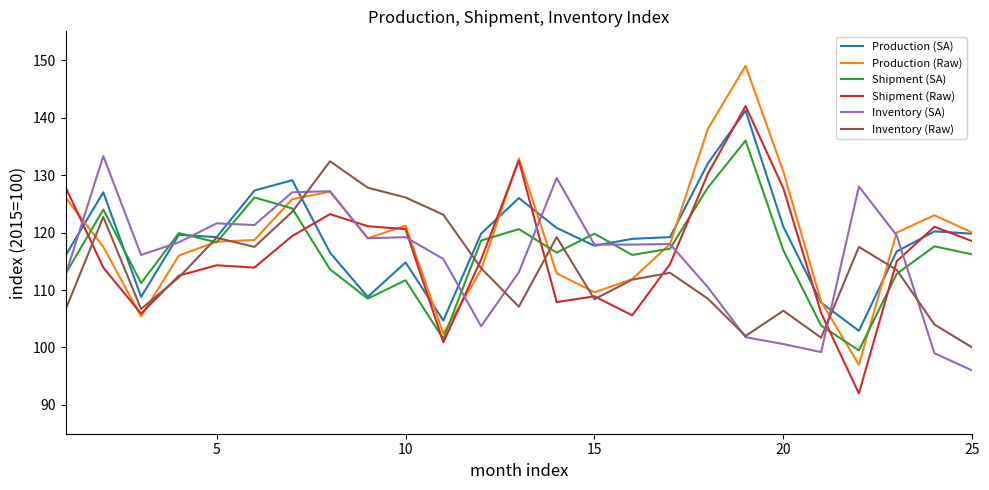

Which series has the largest range (max minus min)?

Production (Raw)